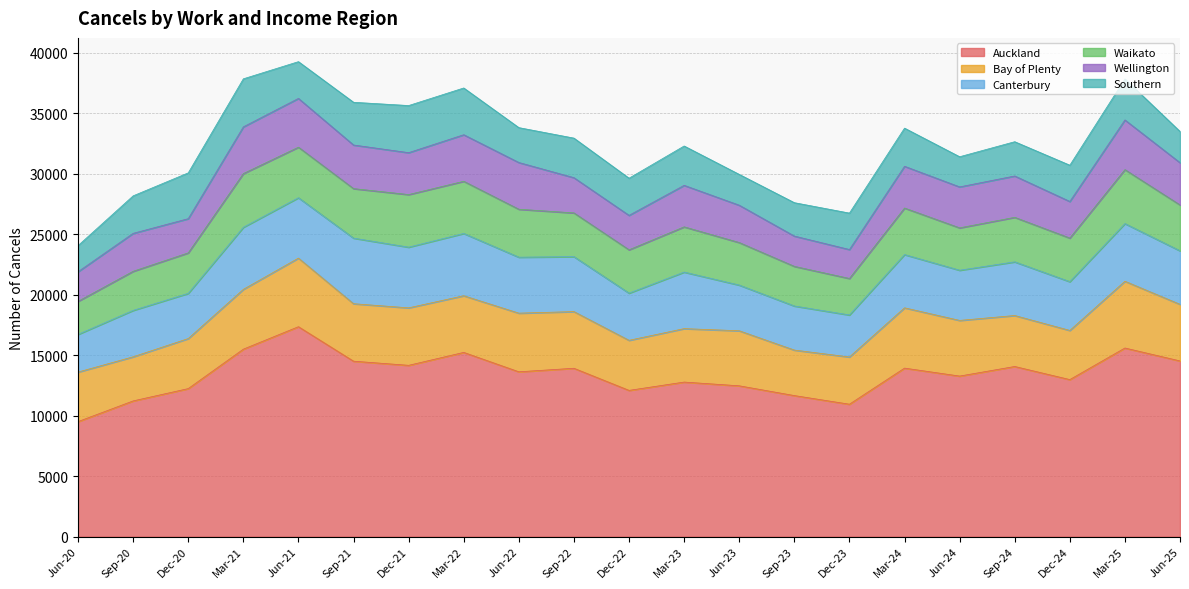

Between Sep-20 and Jun-21, which series saw the biggest shift?

Auckland